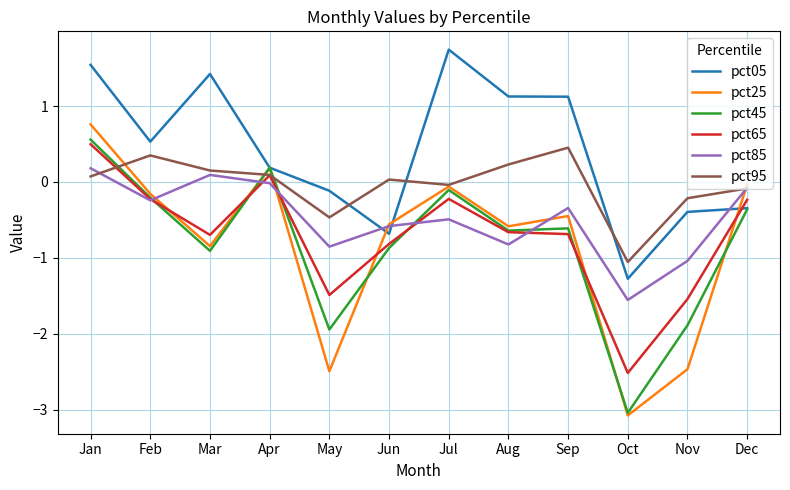

What is the spread (max minus min) of values at Oct?

2.0